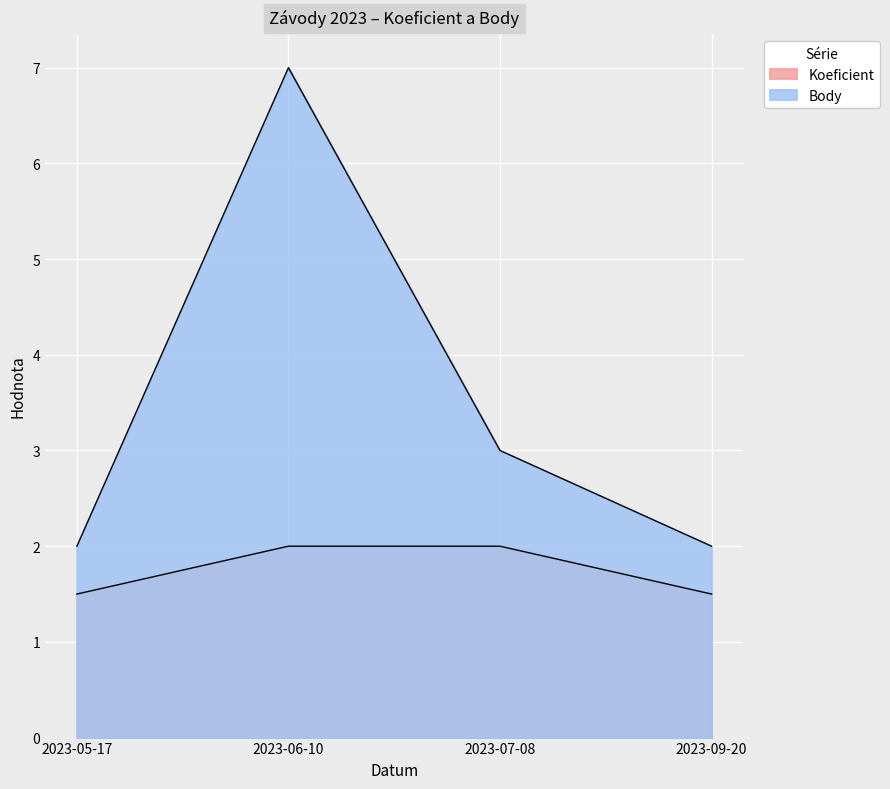

What is the label of the 4th point from the right?

2023-05-17